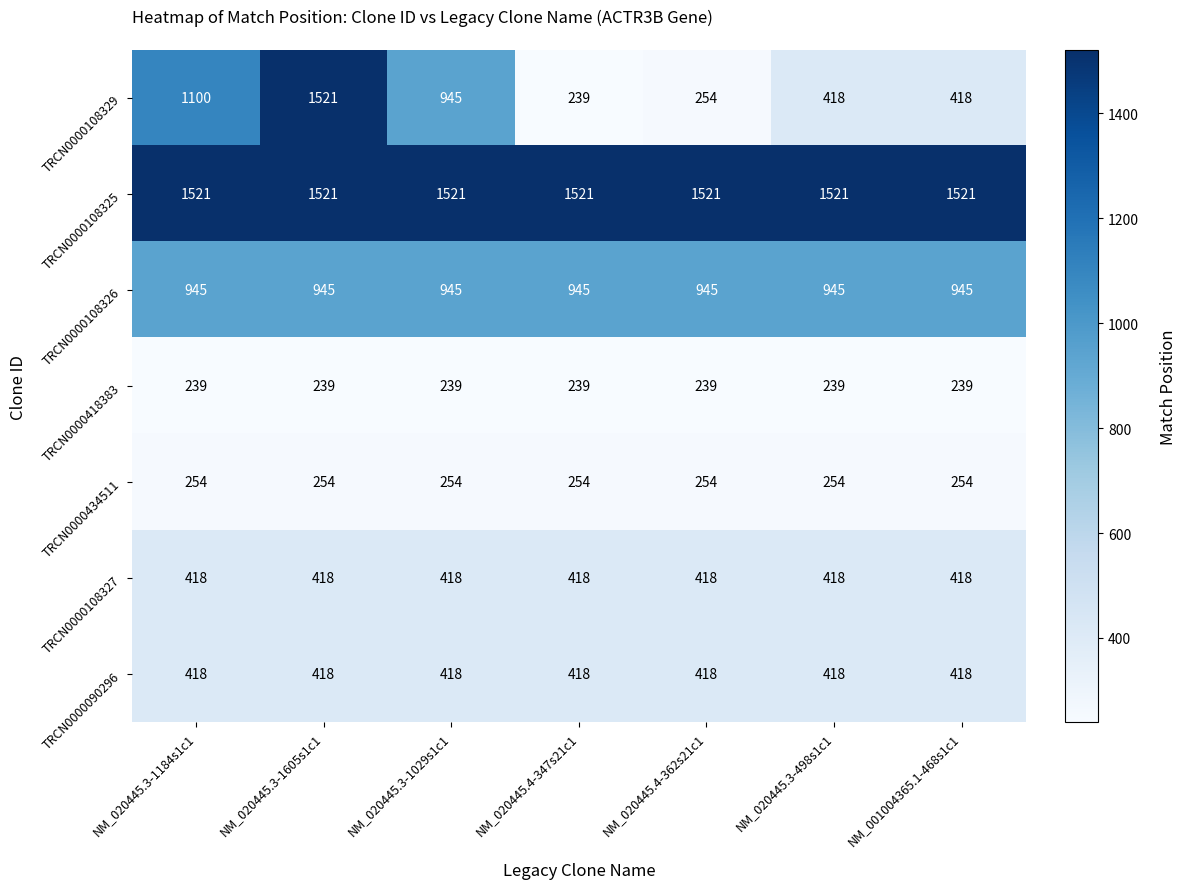

Is it true that TRCN0000090296 equals 722 at NM_001004365.1-468s1c1?

False